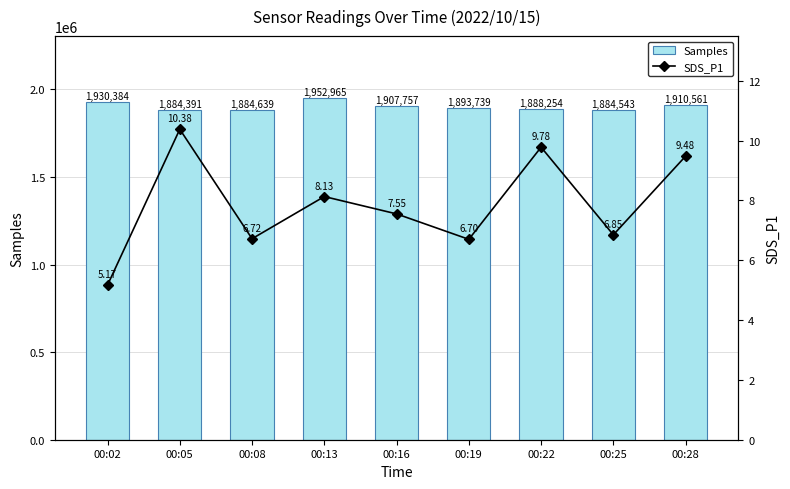

Are the bars horizontal?

No